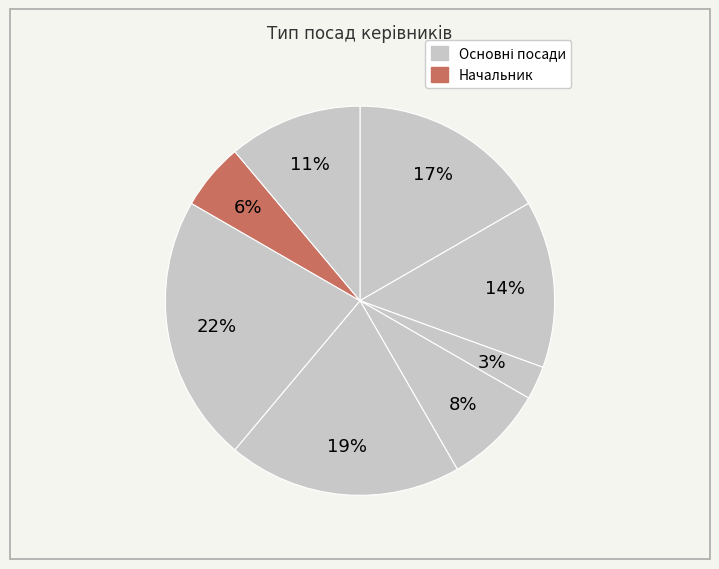

Count the number of slices in the pie.

8